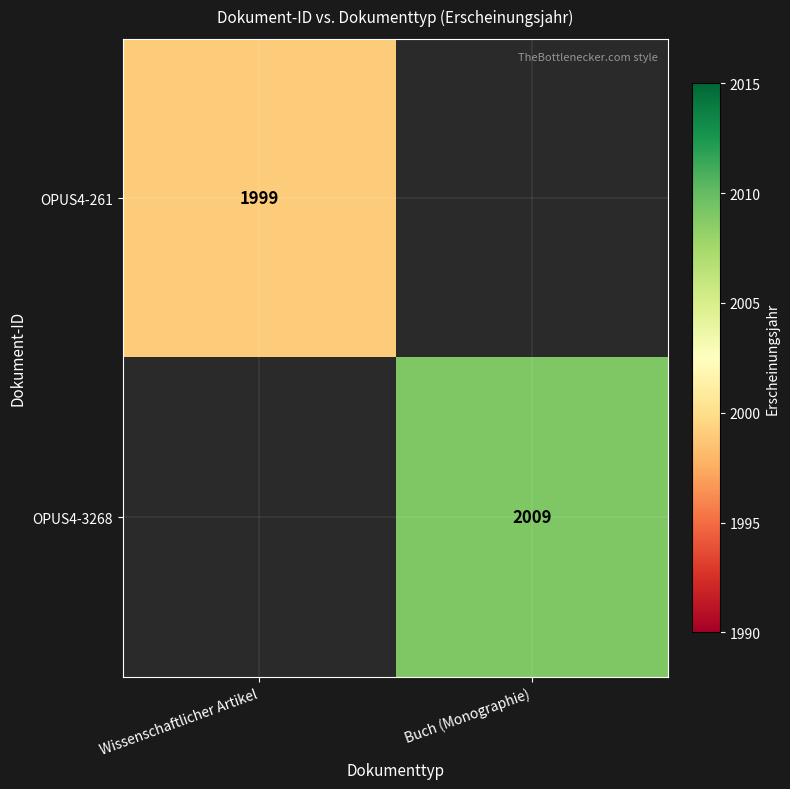

Is it true that OPUS4-261 equals 1999 at Wissenschaftlicher Artikel?

True